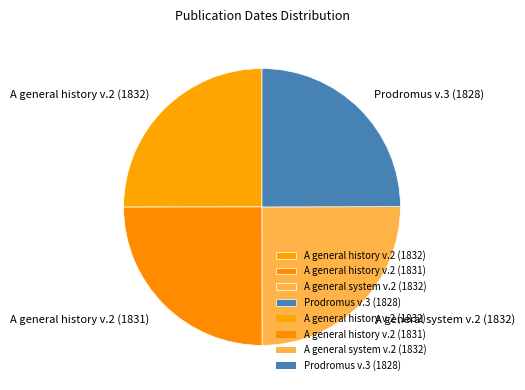

What is the ratio of the value at Prodromus v.3 (1828) to the value at A general history v.2 (1832)?

1.0